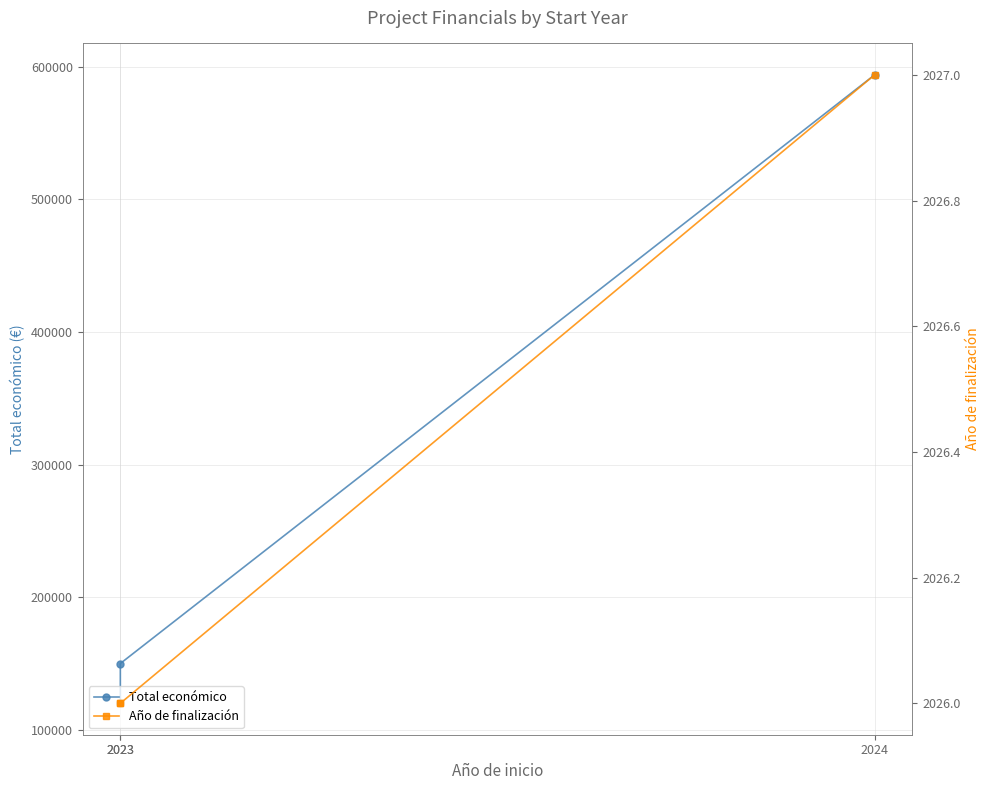

Rank the series at 2023 from highest to lowest value.

Total económico, Año de finalización